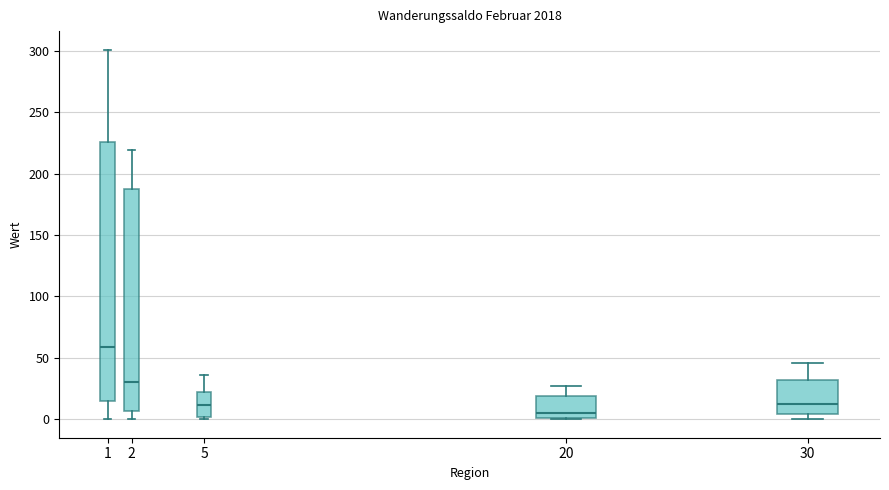

Where does the lower whisker of the box at x = 1 end on the y-axis? The values are not printed on the chart, so give them approximately, as read against the axis.

0